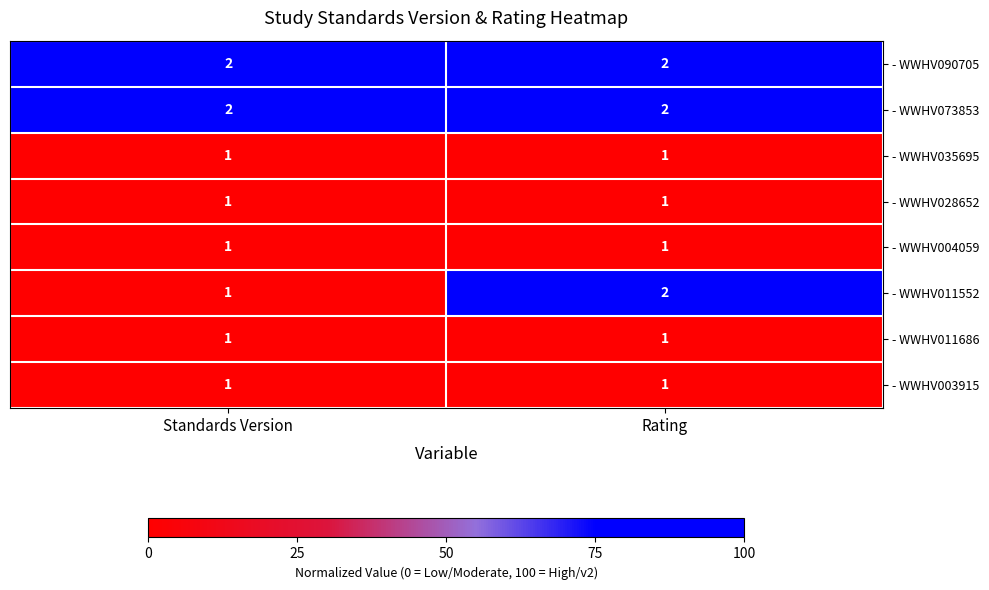

True or false: - WWHV011686 has a value of 2 at Rating.

False